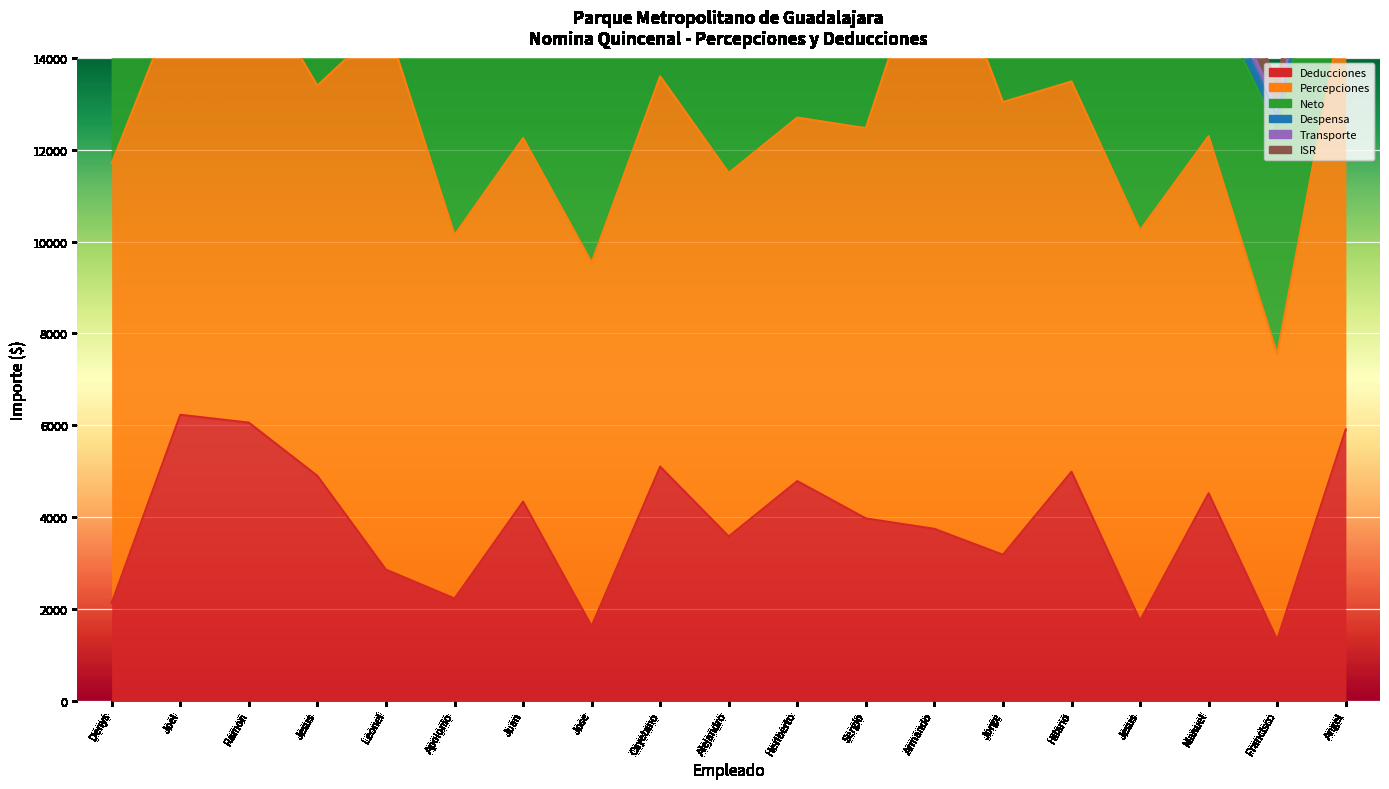

True or false: Percepciones and Deducciones intersect in this chart.

False